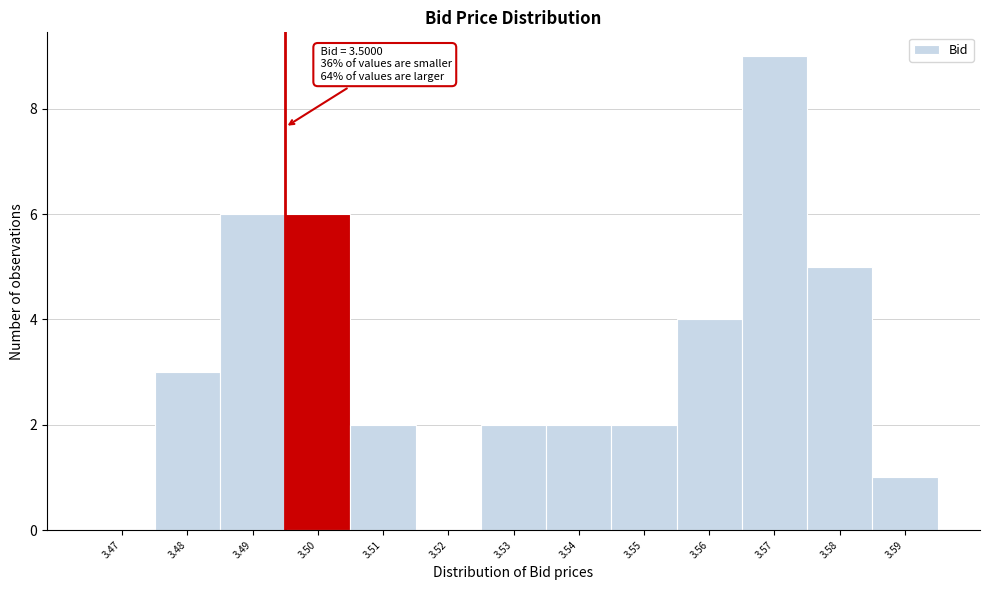

Reading left to right, list all the values displayed in this chart.

3.47=0	3.48=3	3.49=6	3.50=6	3.51=2	3.52=0	3.53=2	3.54=2	3.55=2	3.56=4	3.57=9	3.58=5	3.59=1